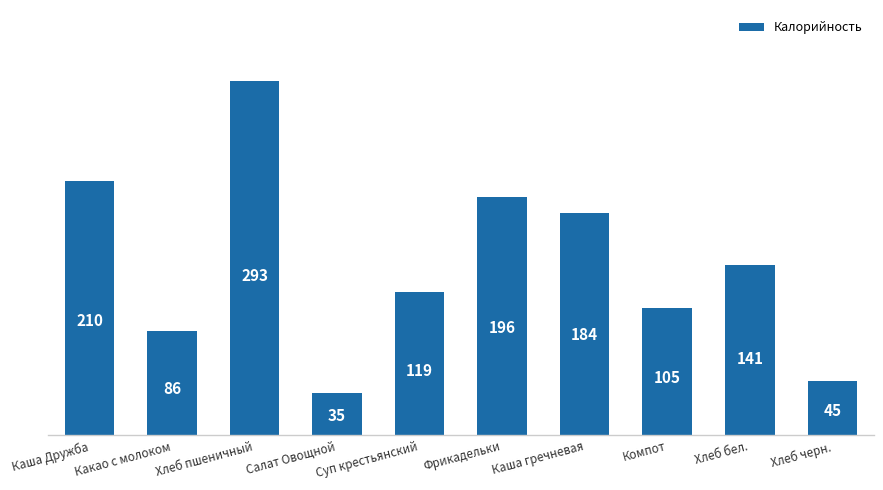

How many values exceed 140?

5